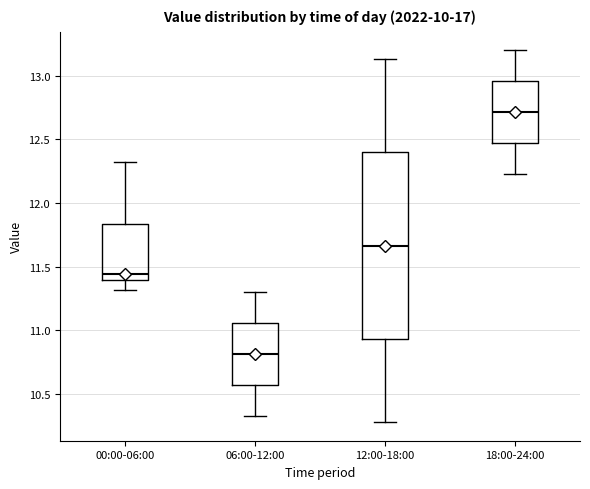

Where does the median line of the box for 12:00-18:00 sit on the y-axis? The values are not printed on the chart, so give them approximately, as read against the axis.

11.65